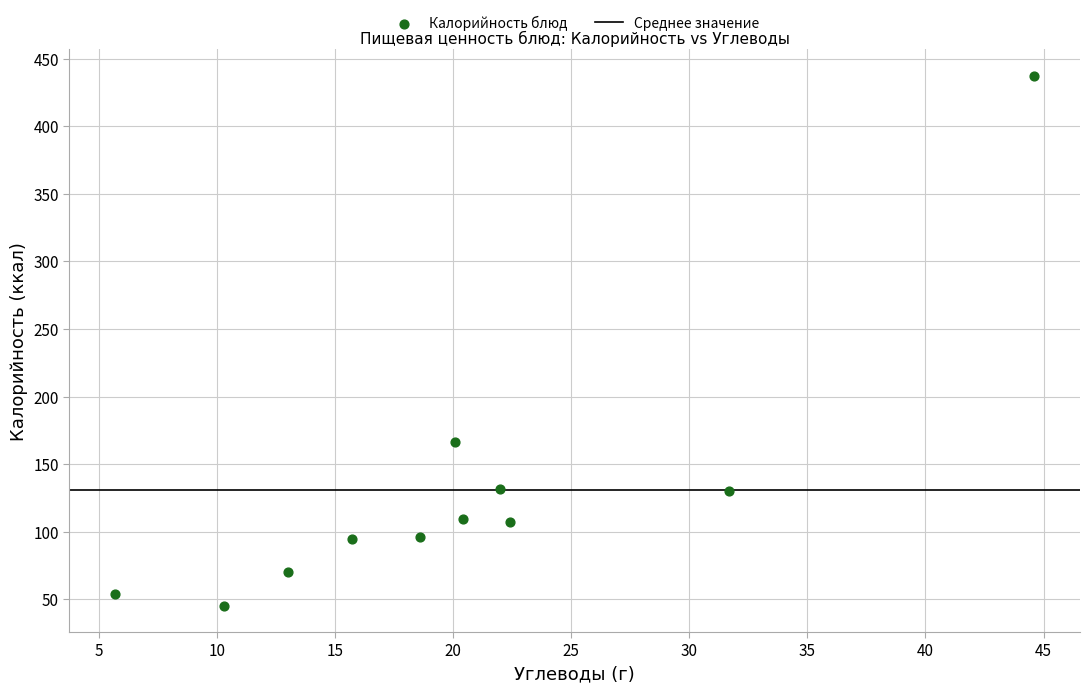

What Y value in the scatter plot is closest to 241?

166.5